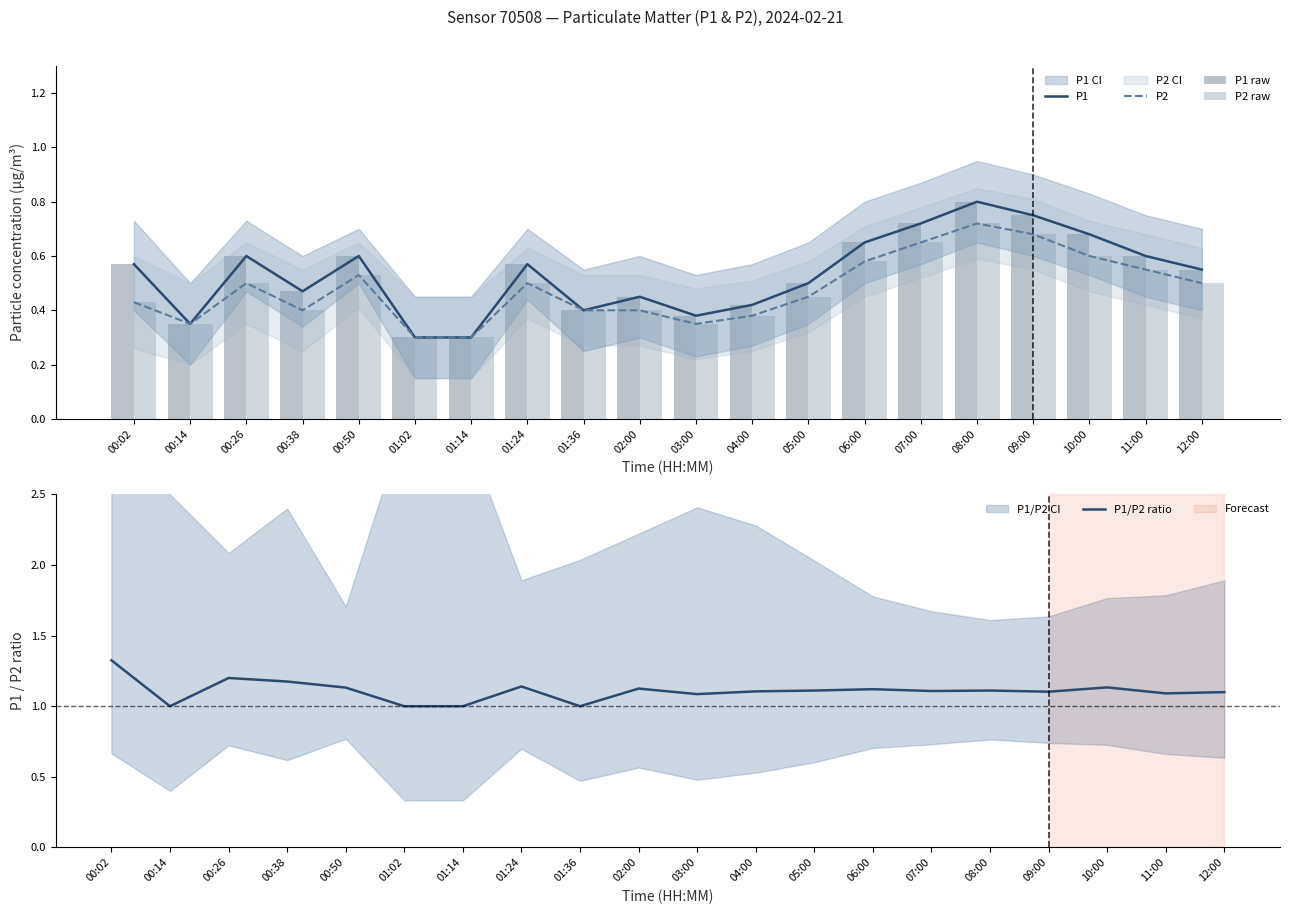

What is the difference between the maximum and second lowest values in the P2 series?

0.4